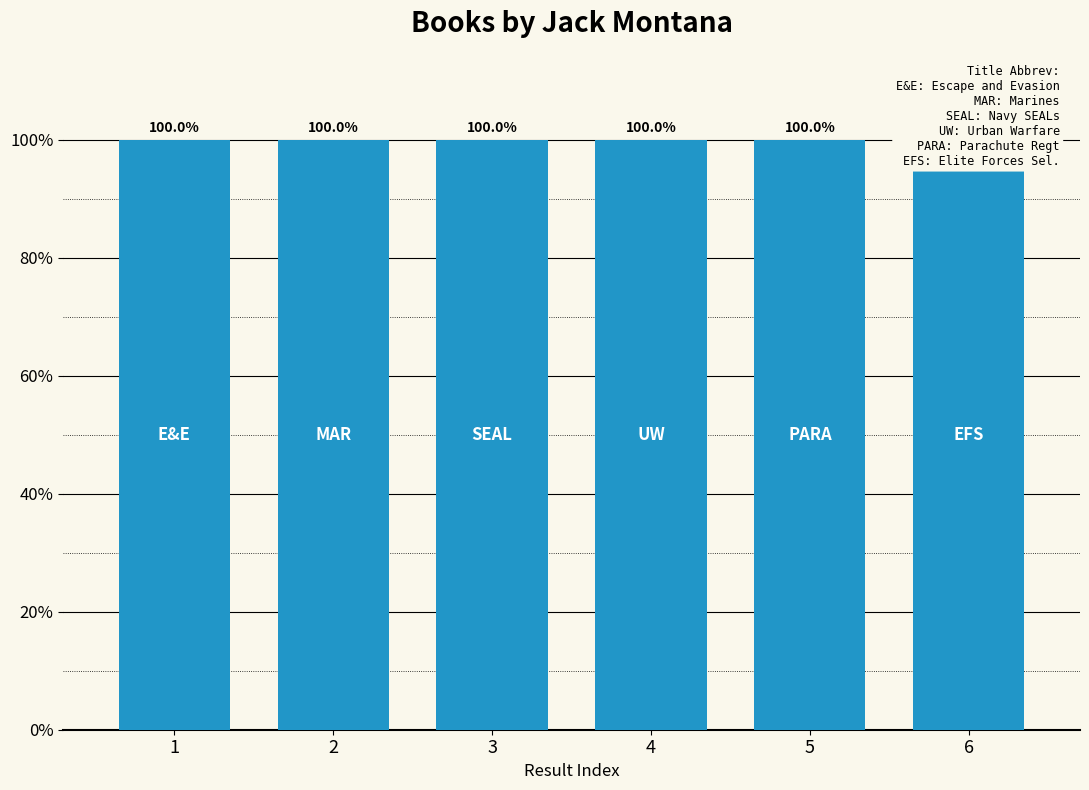

What is the smallest value displayed?

100.0